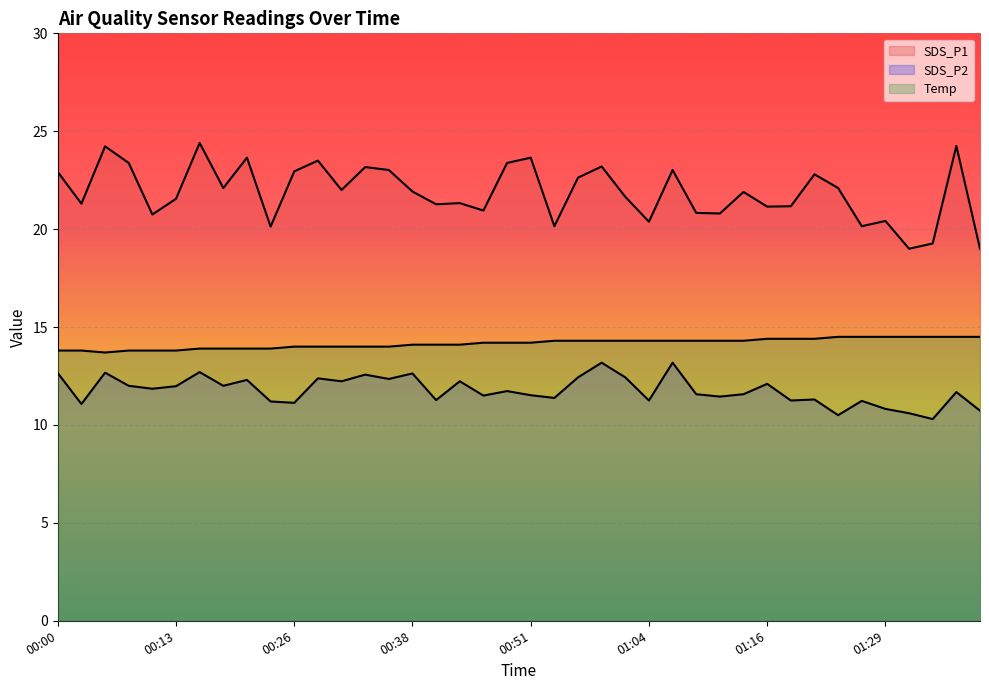

What is the label of the 15th point from the right?

01:04